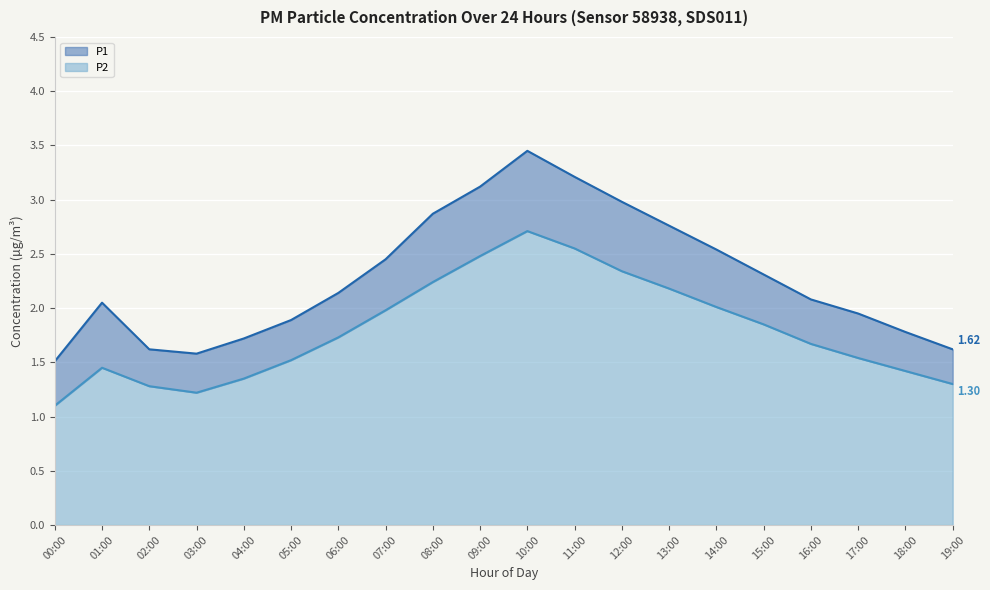

How many categories are shown in the chart?

20